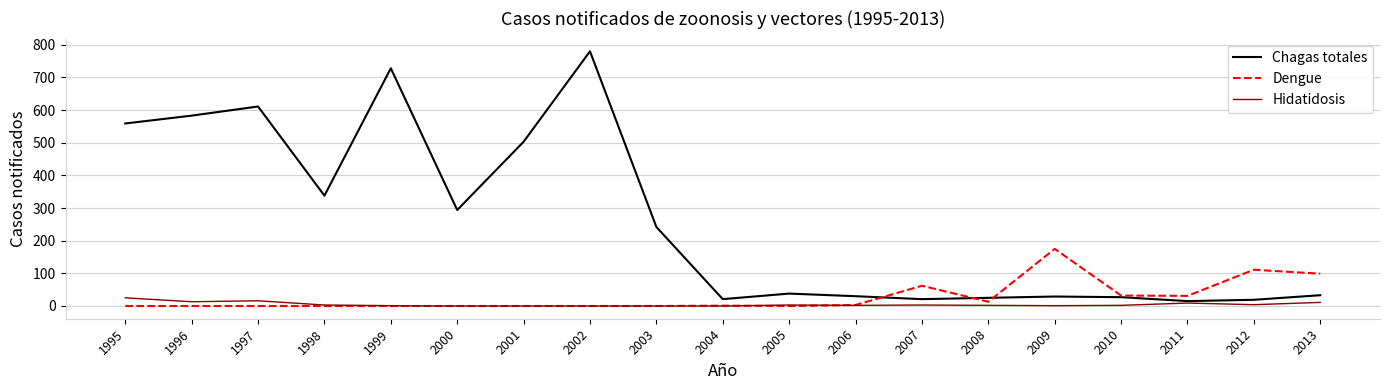

At which category is the sum across all series the highest?

2002